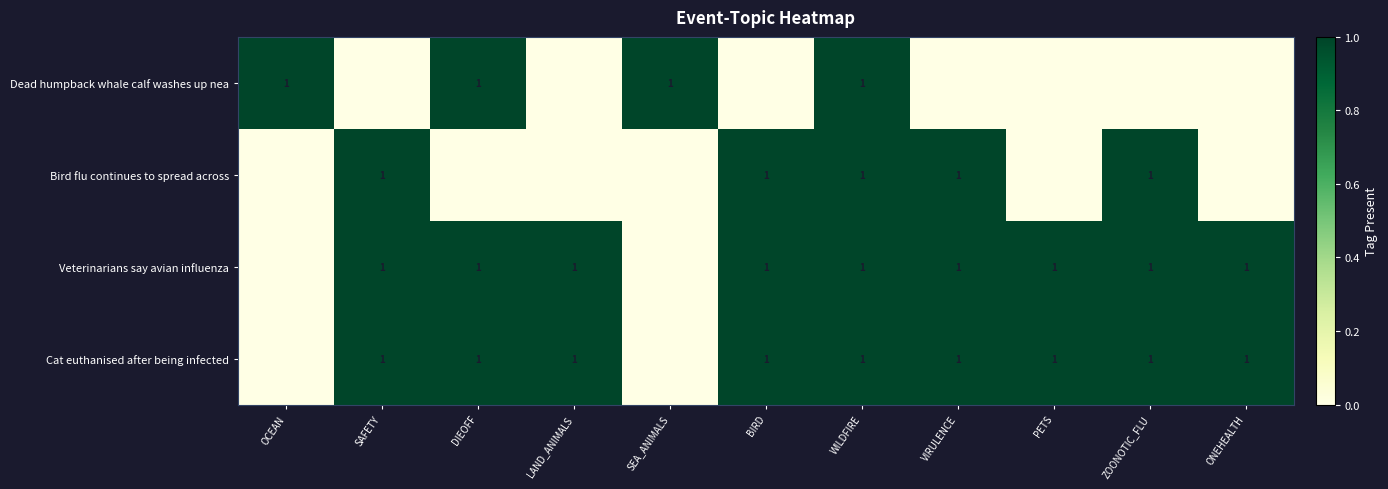

The value of Dead humpback whale calf washes up nea at DIEOFF is 1. True or false?

True